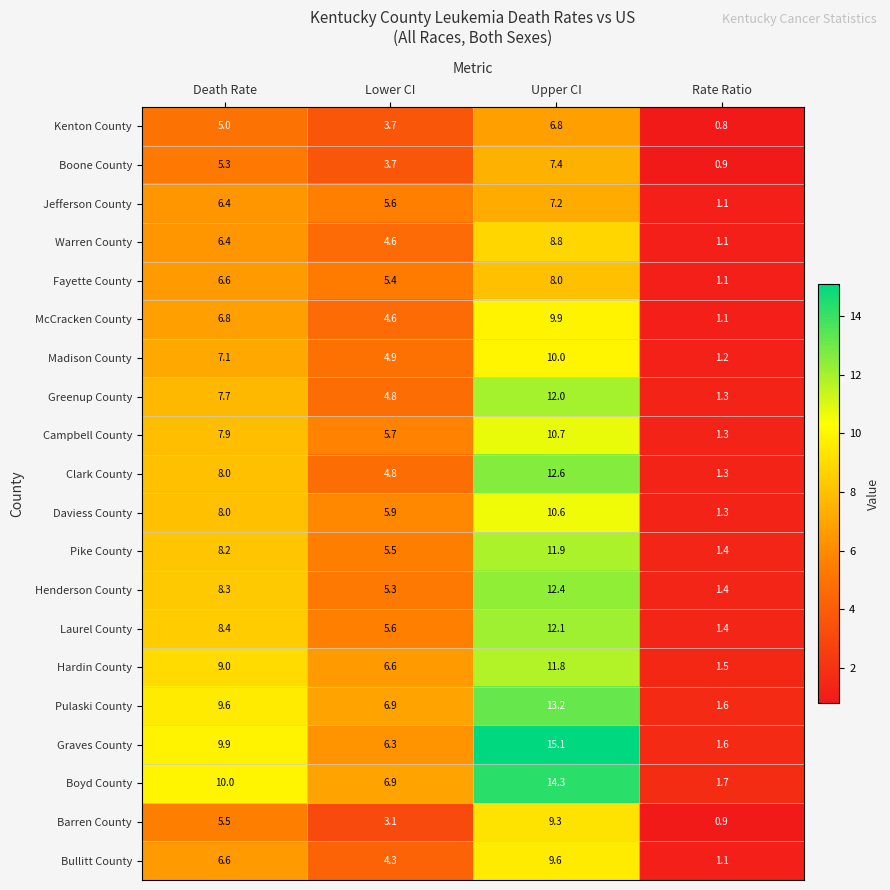

Is the value of Boone County at Lower CI greater than the value of Campbell County at Rate Ratio?

Yes